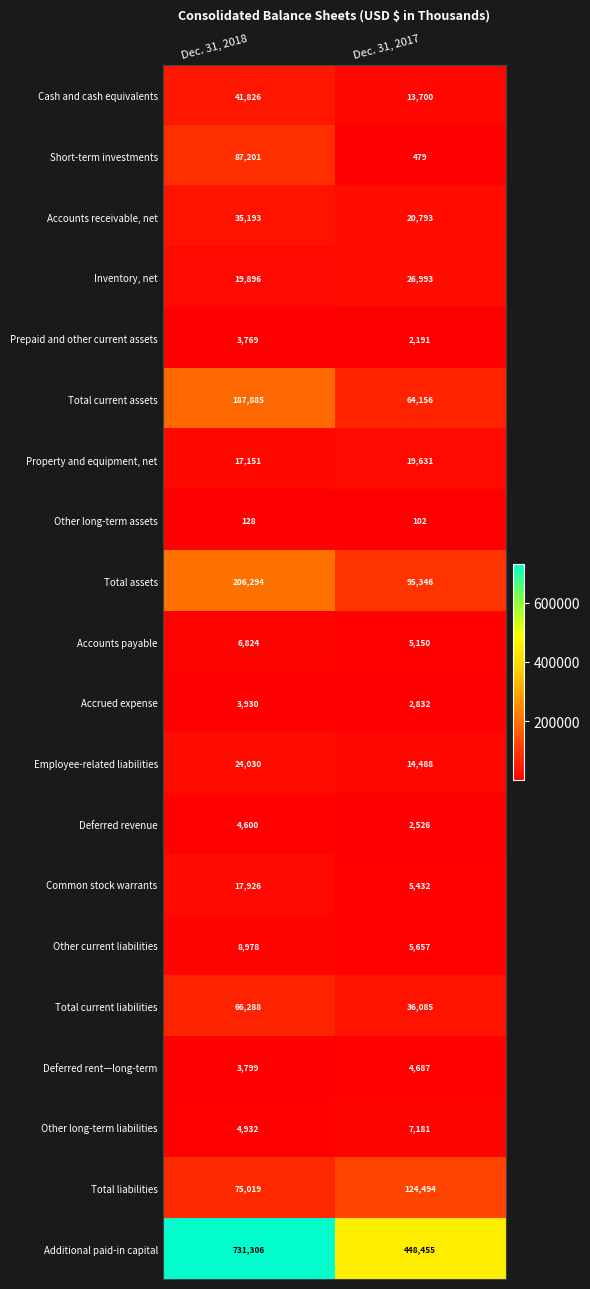

What is the spread (max minus min) of values at Dec. 31, 2017?

448353